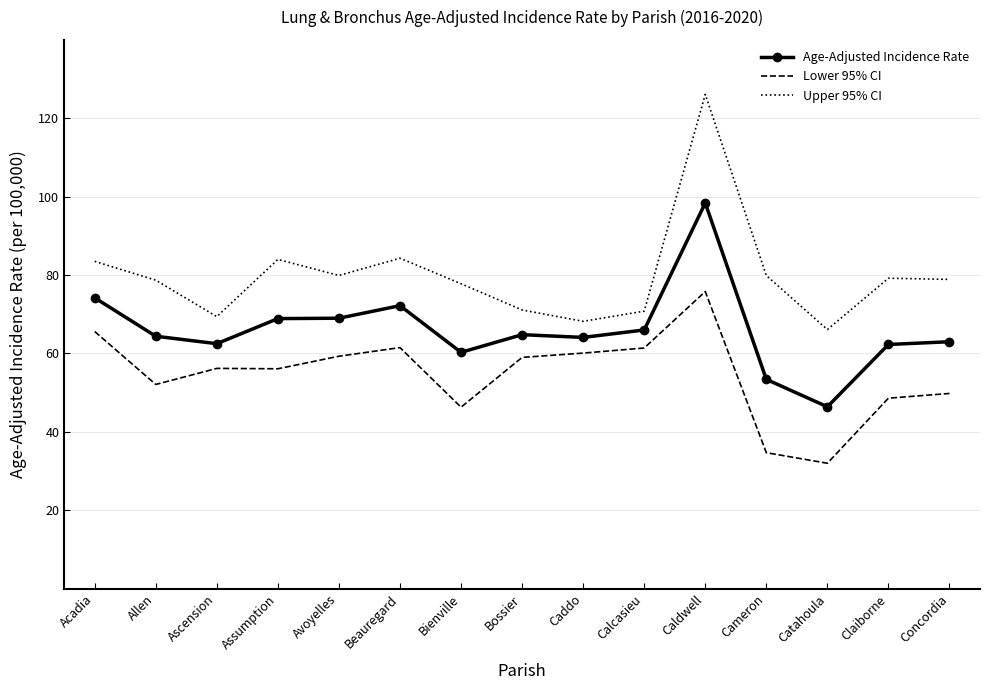

True or false: Upper 95% CI has more than 1 points higher than both neighbors.

True